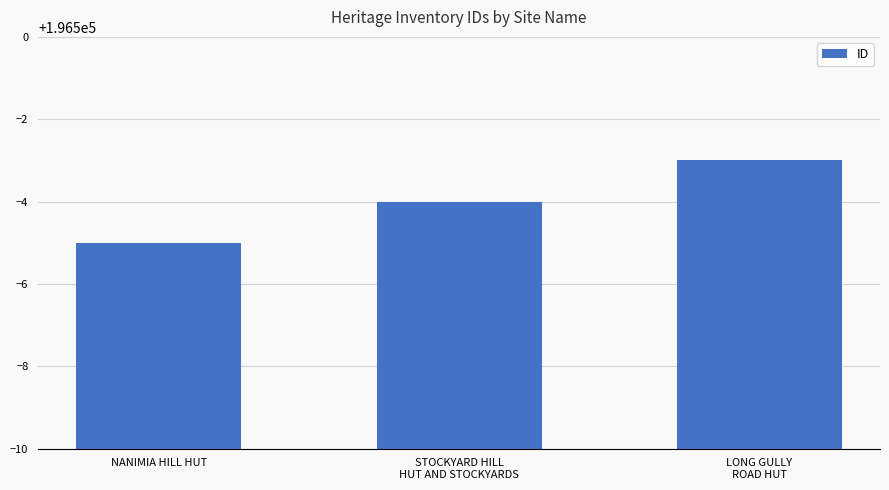

What is the value of the 3rd bar from the left?

196497